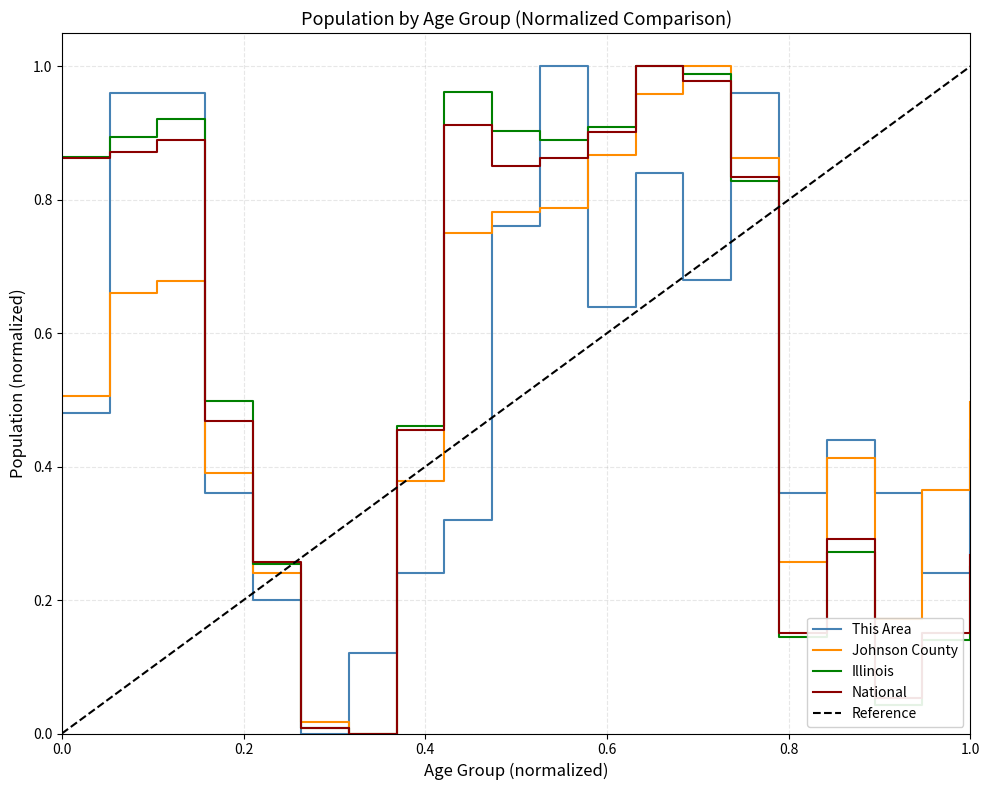

The National series shows 0.5 at 1.0. True or false?

False